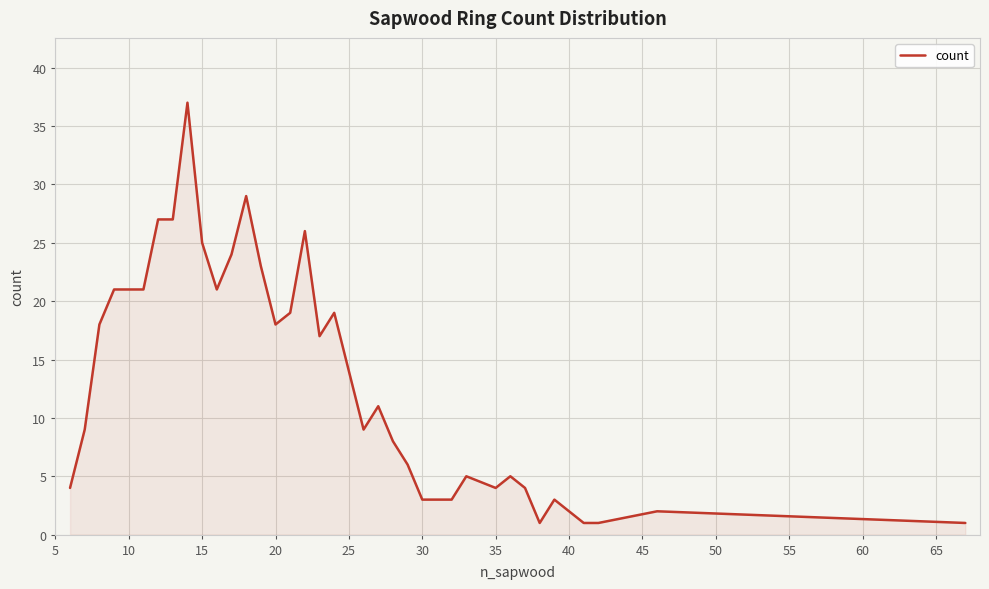

What is the difference between the maximum and minimum values?

36